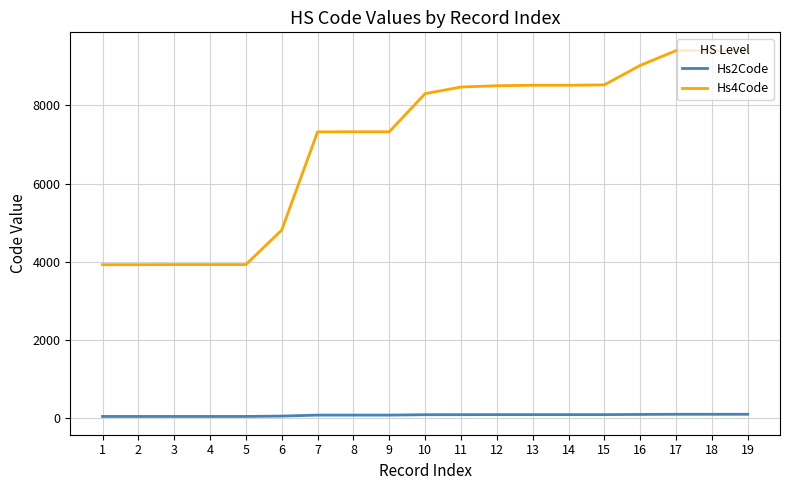

List the series in order of their overall mean, lowest first.

Hs2Code, Hs4Code